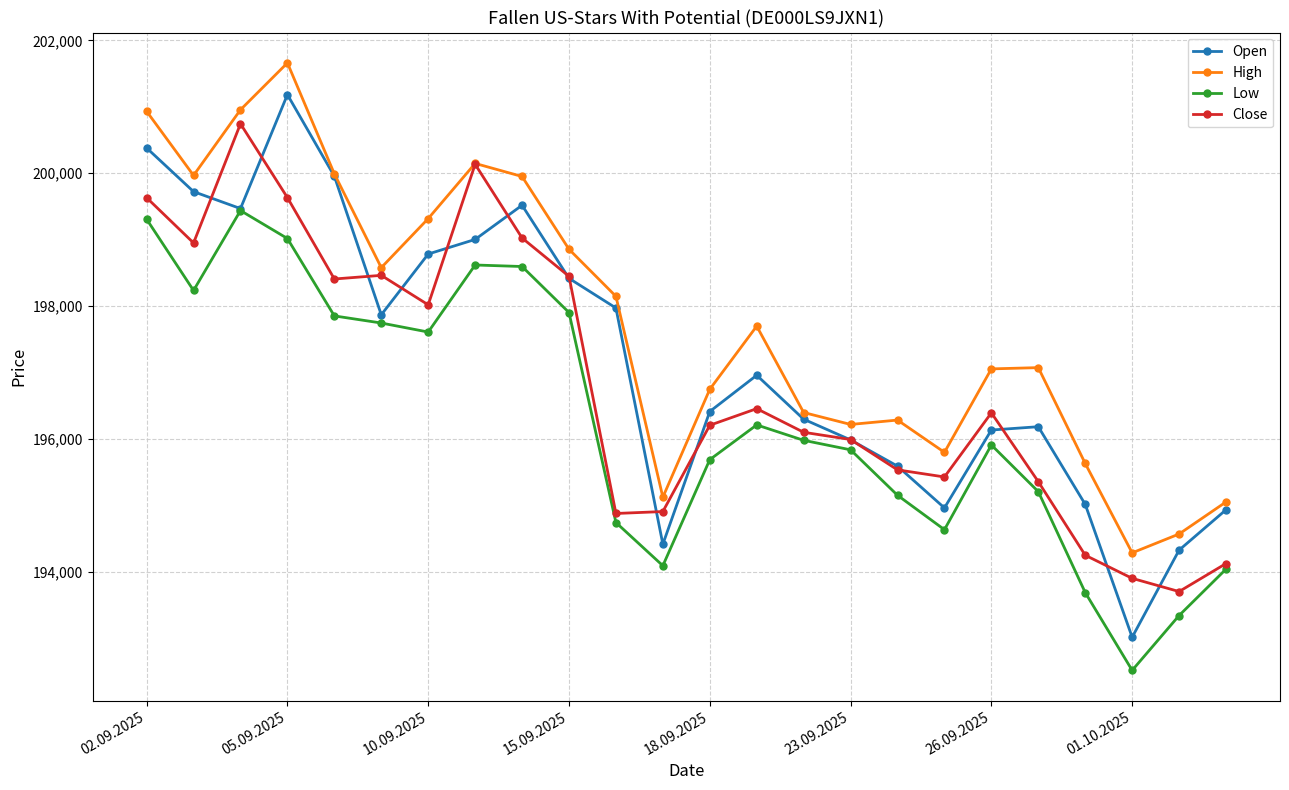

True or false: High has more than 1 interior local peaks.

True